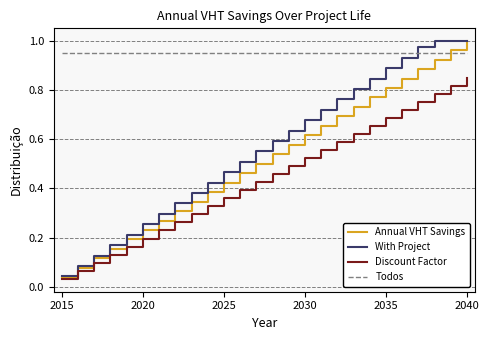

How many times do Todos and With Project cross each other?

1